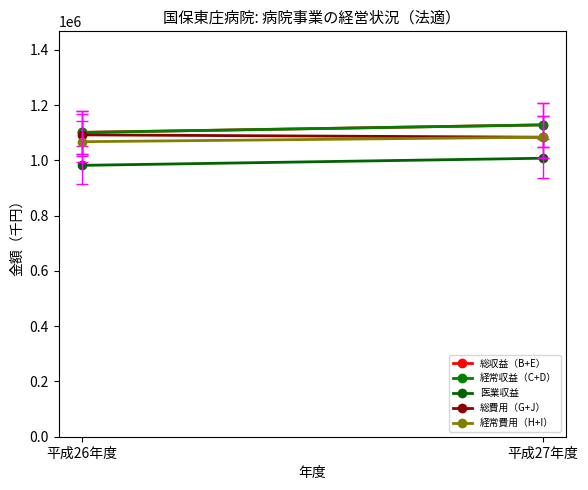

Where is 医業収益 nearest to the value 994998?

平成26年度